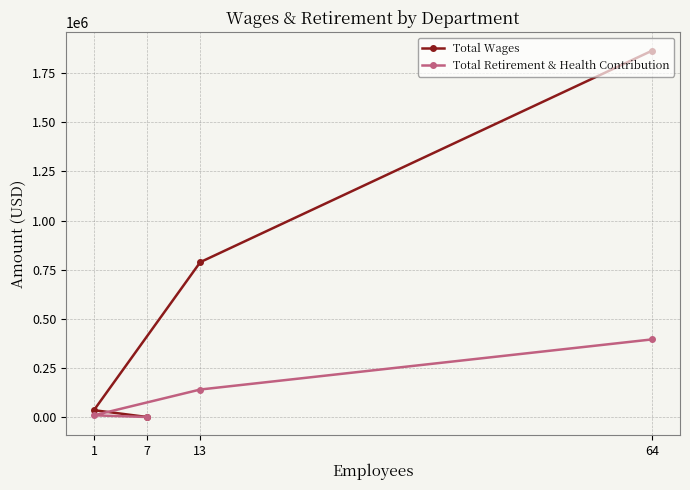

What is the spread (max minus min) of values at 64?

1469929